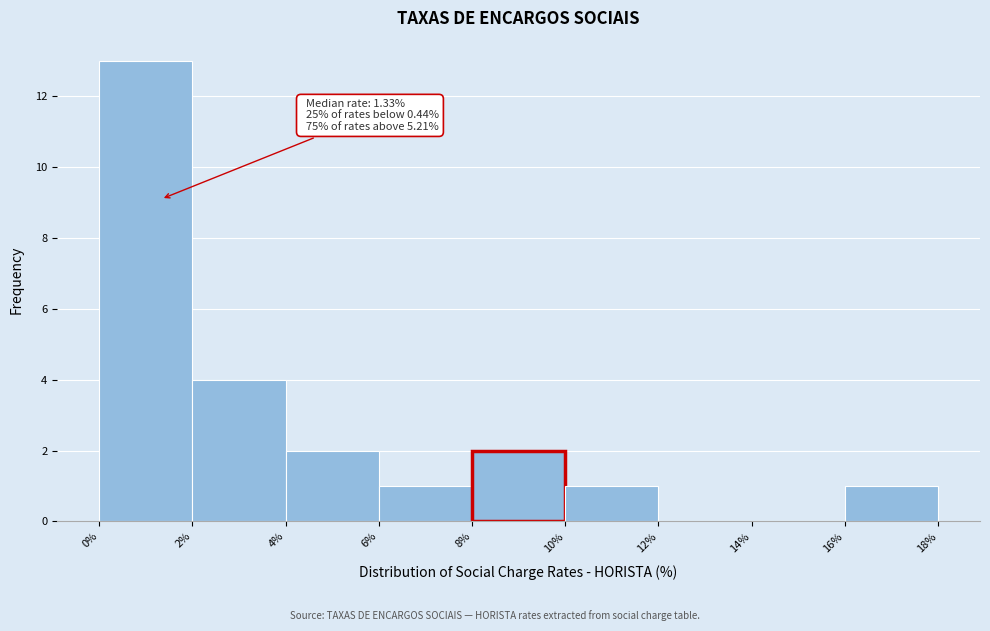

Which range on the x-axis has the tallest bar?

0% to 2%